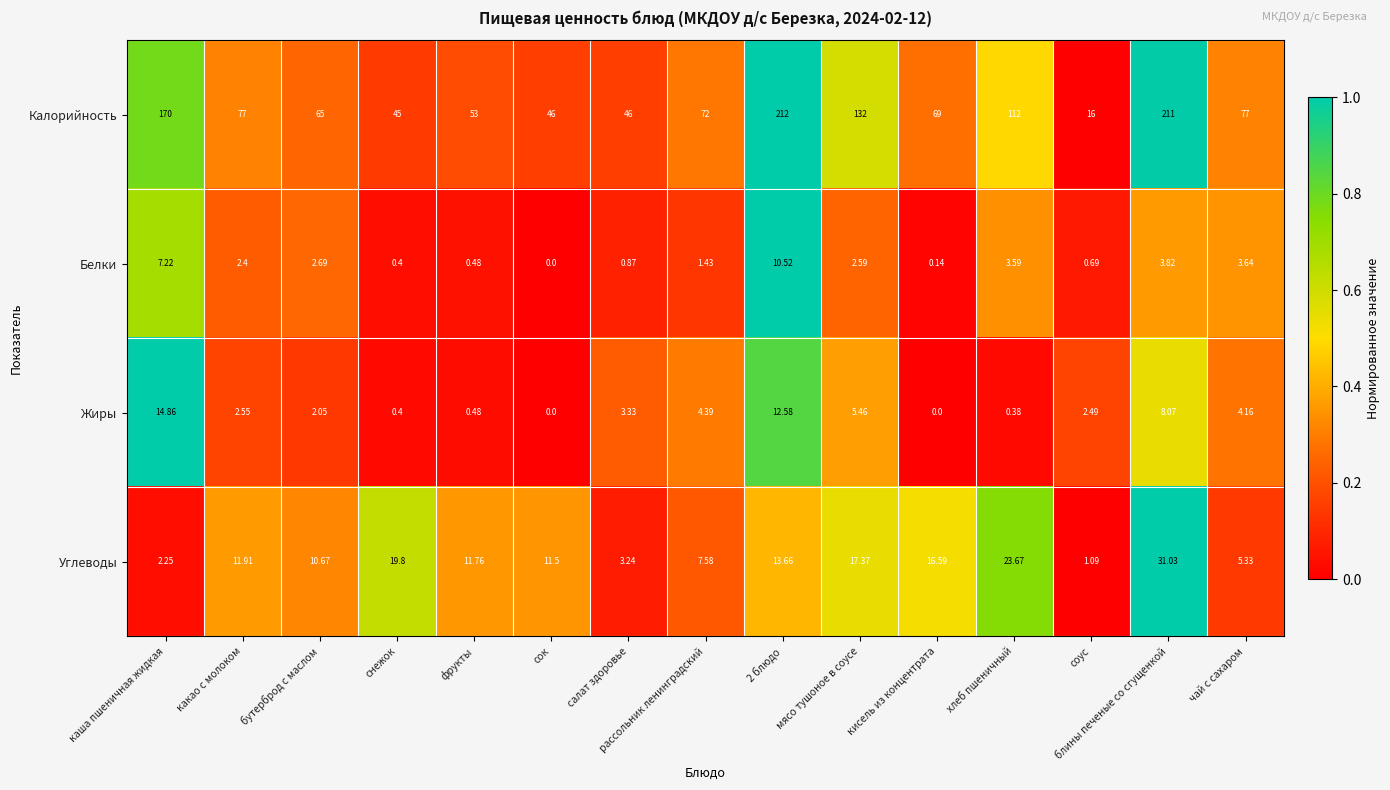

Where does the Жиры series first go above 2?

каша пшеничная жидкая